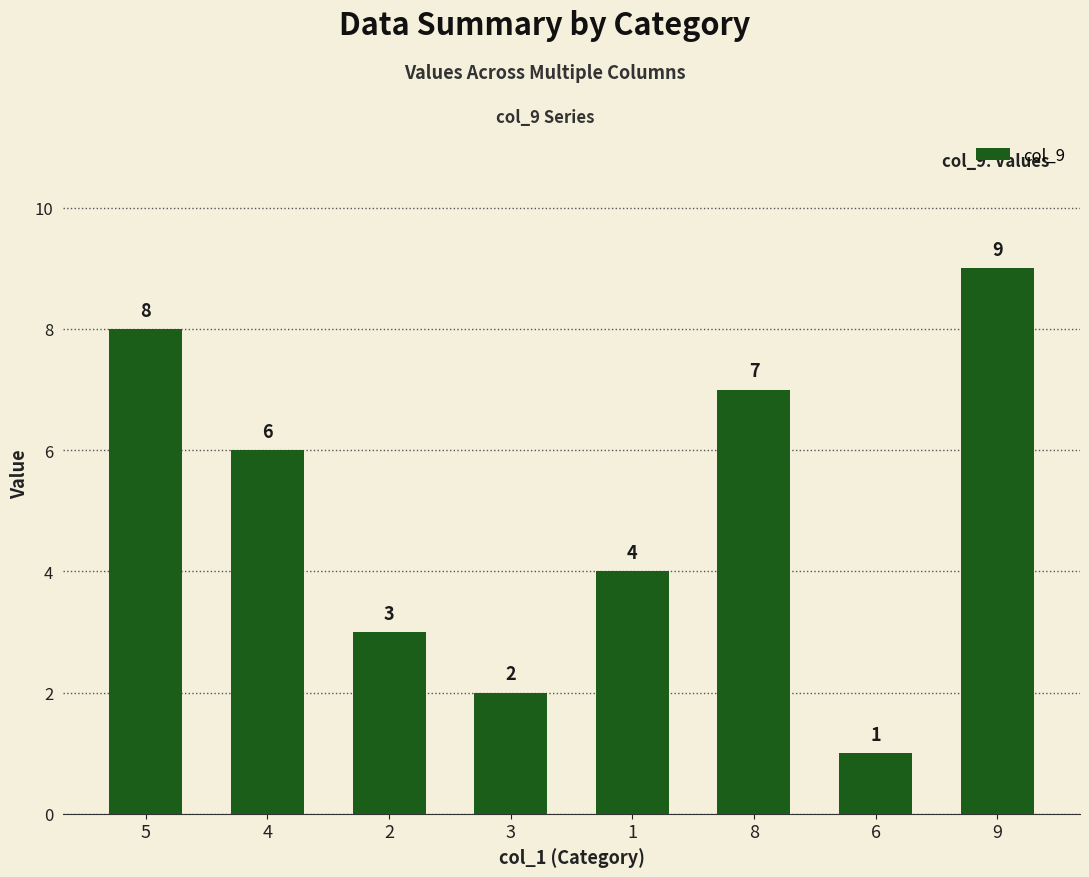

What is the label of the 6th bar from the left?

8